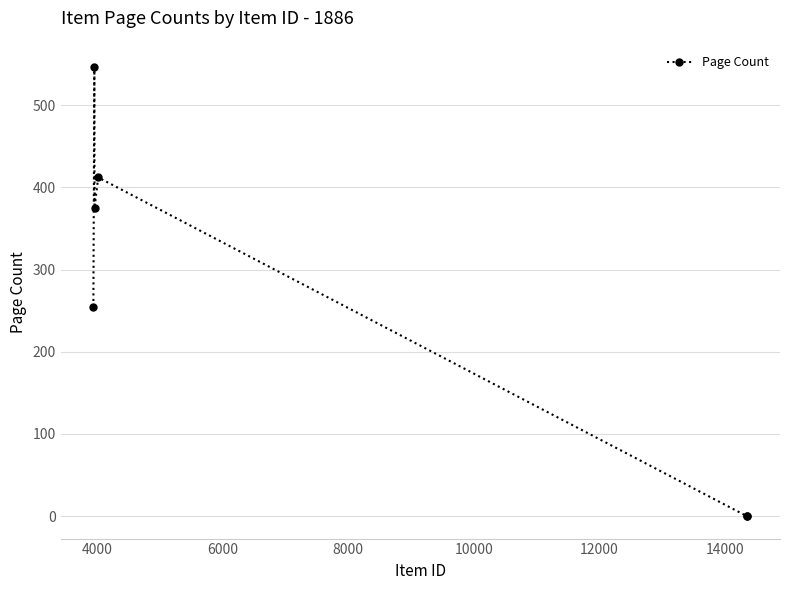

What is the maximum value shown in the chart?

546